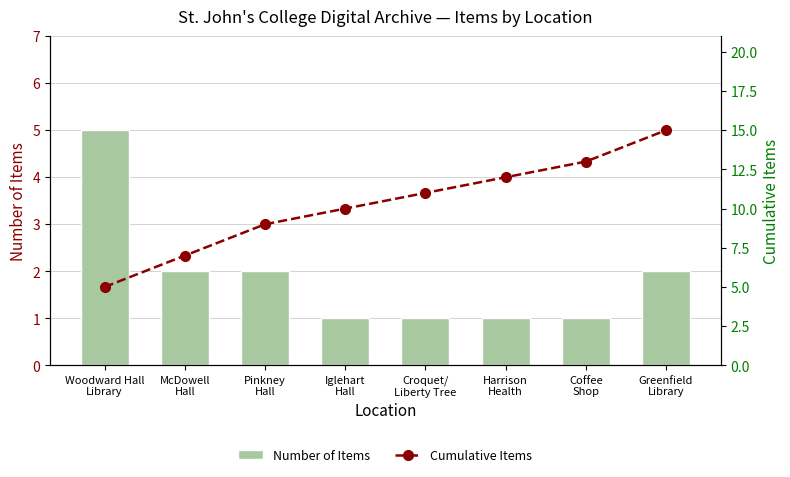

How many groups of bars are there?

8